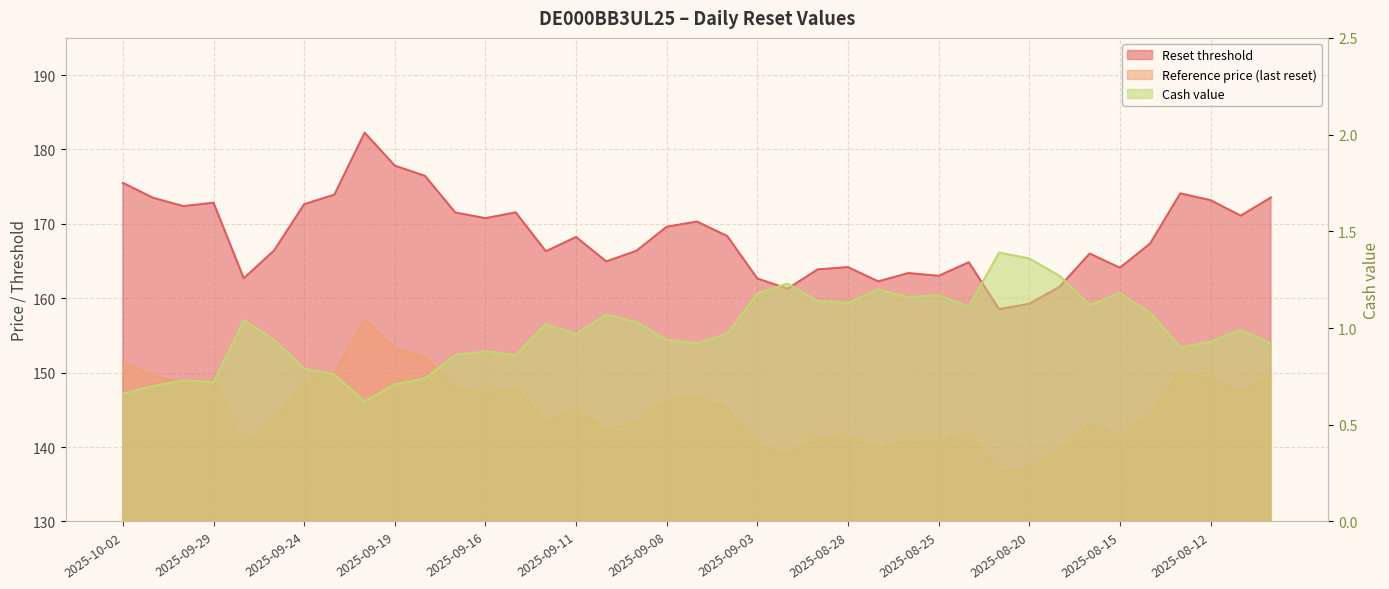

What is the sum of the Cash value values at 2025-09-11 and 2025-08-11?

2.0